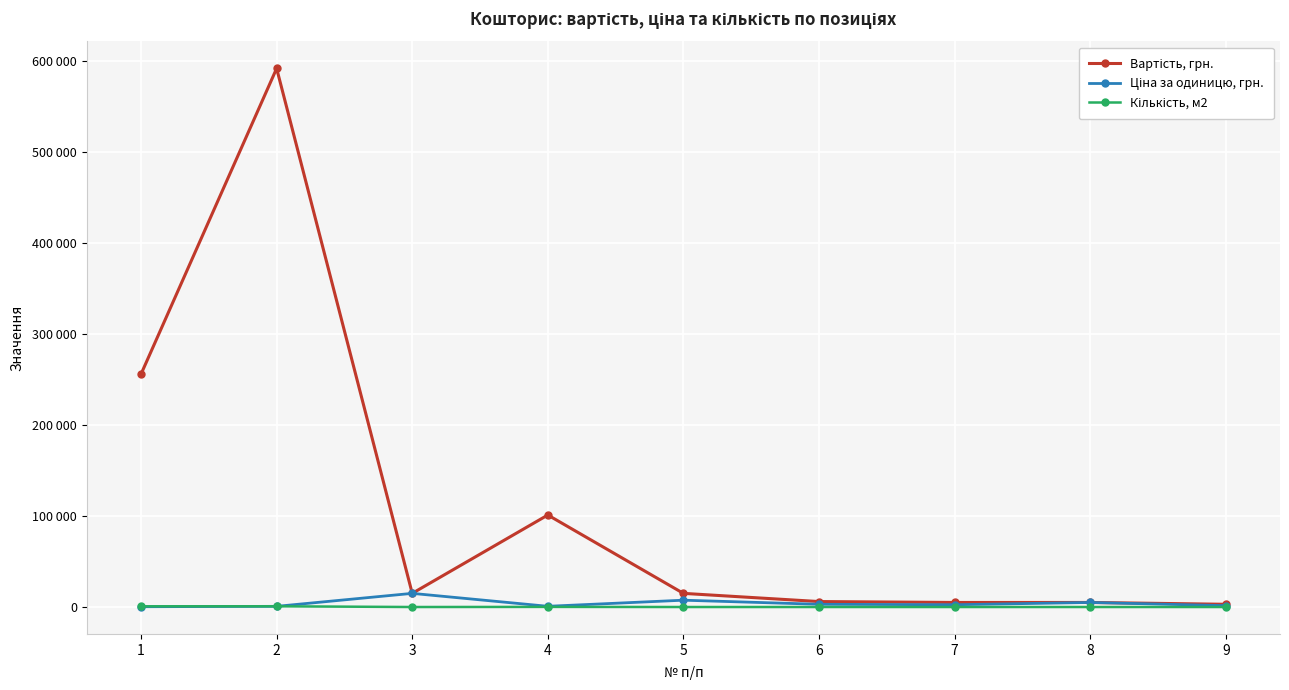

True or false: Ціна за одиницю, грн. and Вартість, грн. cross at least once.

False